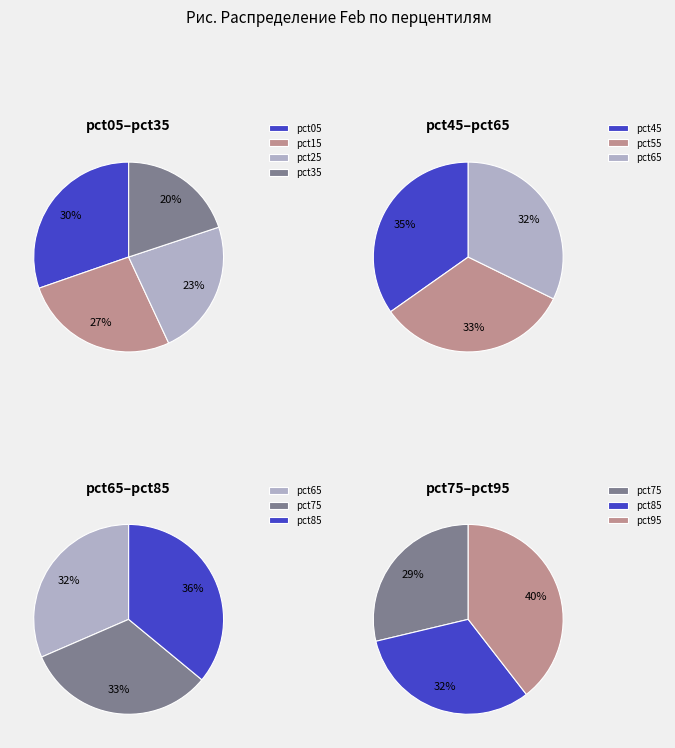

Which slice is the smallest?

pct65